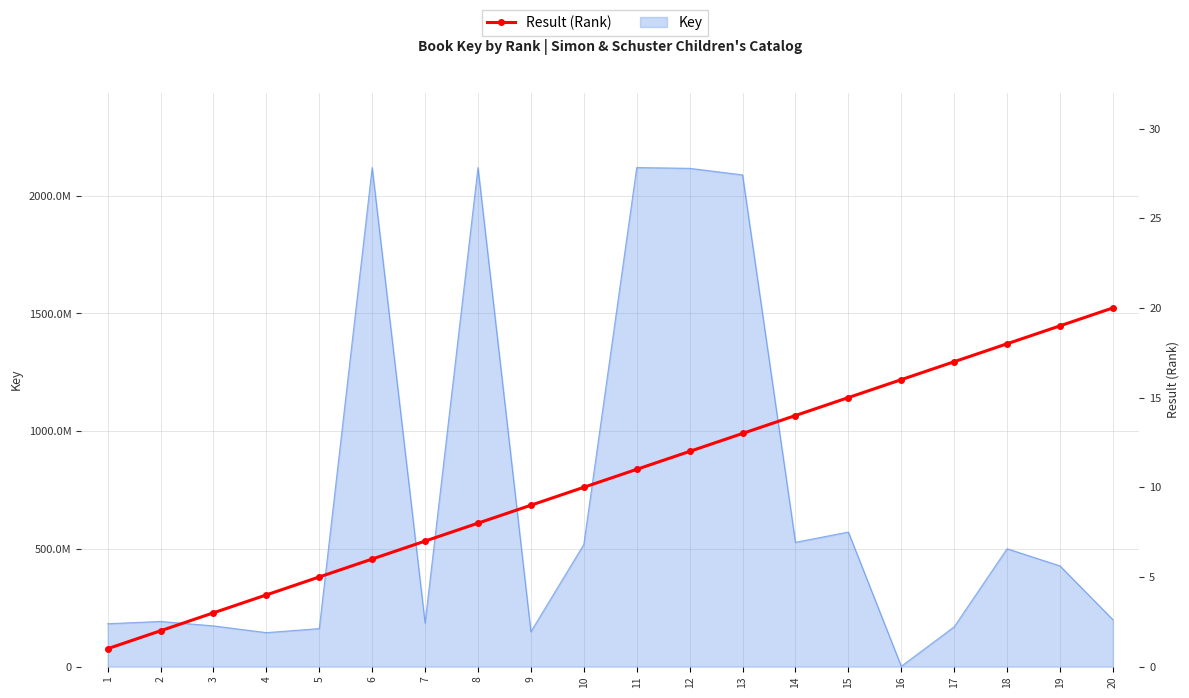

What is the greatest value displayed?

20